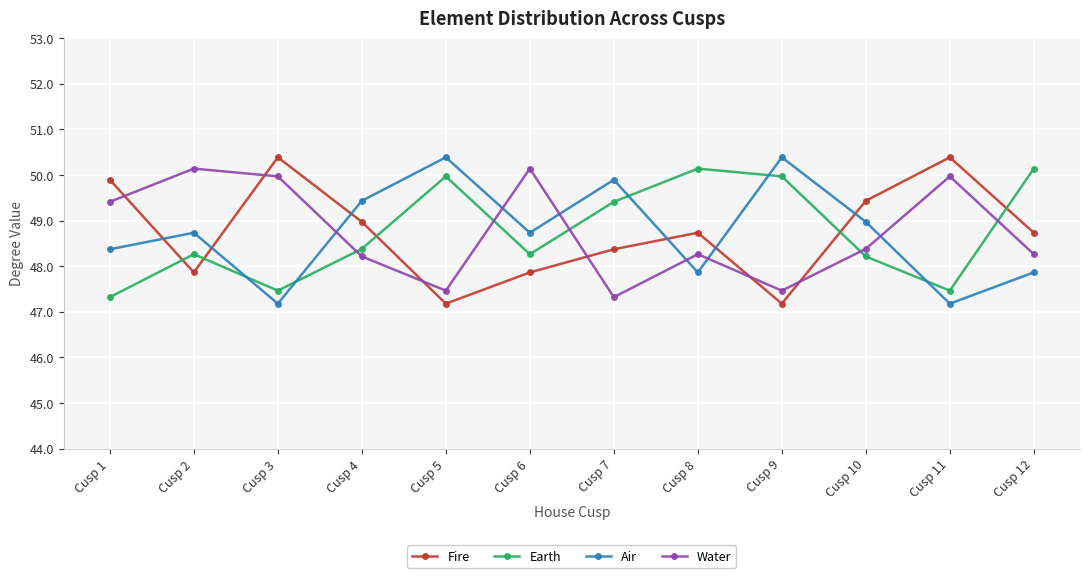

Which series ends up on top after the final intersection of Earth and Fire?

Earth